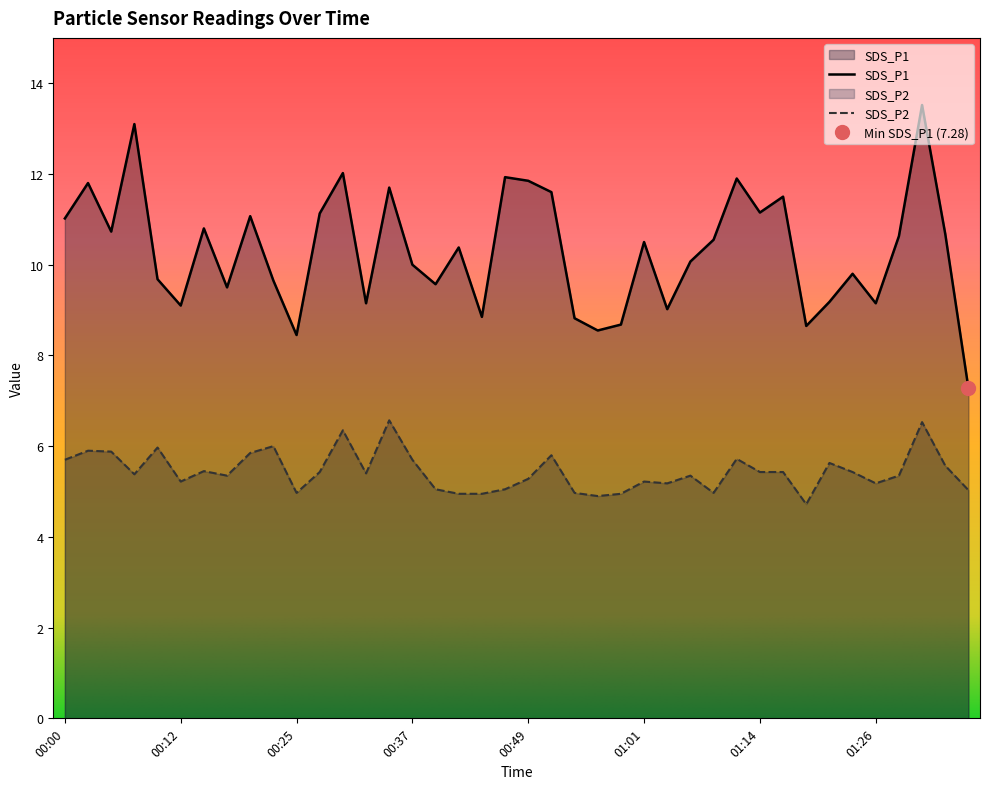

Rank the categories by SDS_P2 value from lowest to highest.

01:19, 00:57, 00:42, 00:44, 00:59, 00:25, 00:54, 01:09, 01:36, 00:39, 00:47, 01:04, 01:26, 00:12, 01:01, 00:49, 00:17, 01:06, 01:28, 00:08, 00:32, 00:27, 01:14, 01:16, 01:23, 00:15, 01:33, 01:21, 00:00, 00:37, 01:11, 00:52, 00:20, 00:05, 00:02, 00:10, 00:22, 00:30, 01:31, 00:34